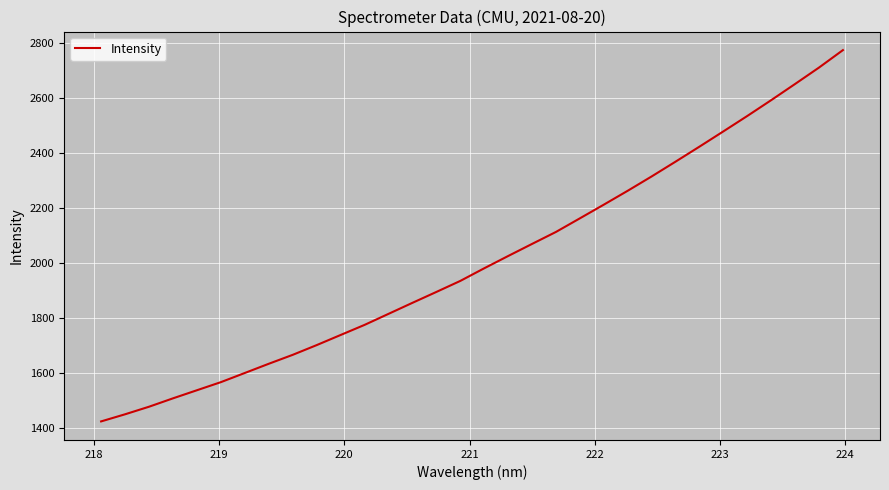

Is this an area chart (filled region under the line)?

No